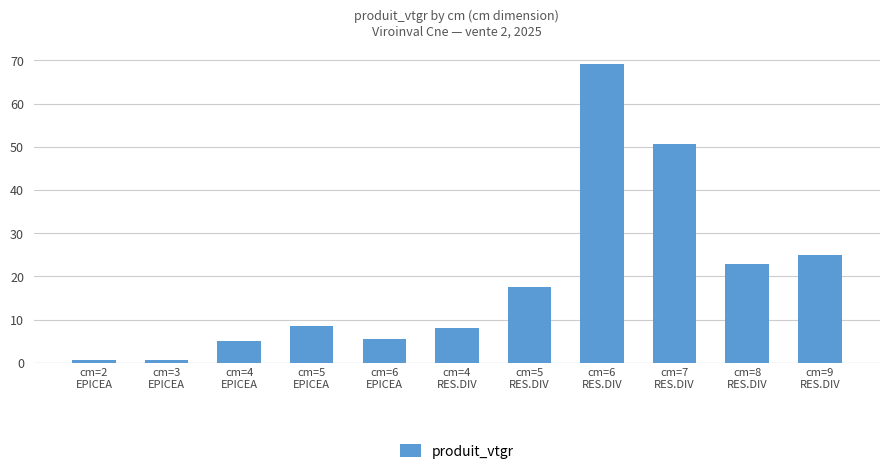

At which label is the value closest to 34?

cm=9
RES.DIV